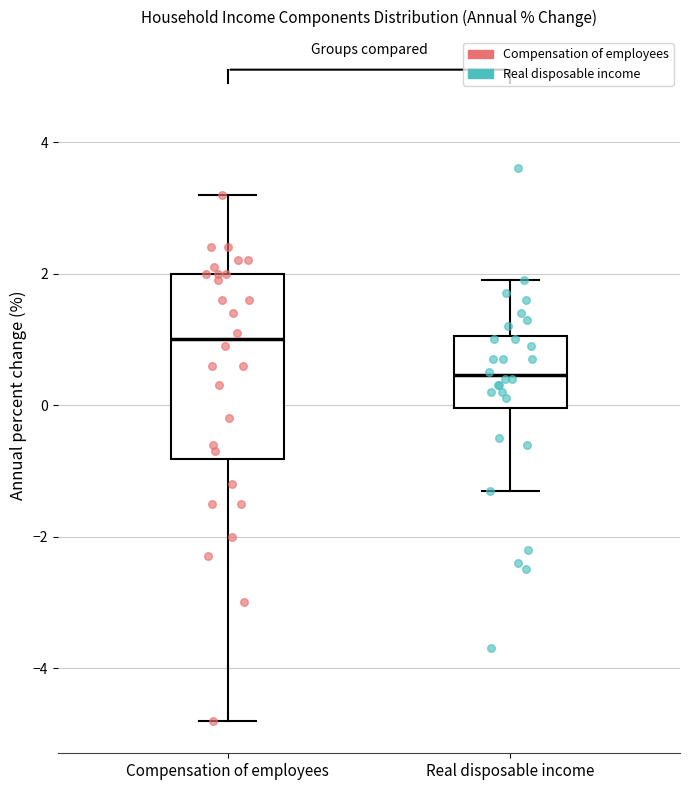

Where is the lower edge of the box for Real disposable income on the y-axis? The values are not printed on the chart, so give them approximately, as read against the axis.

0.0